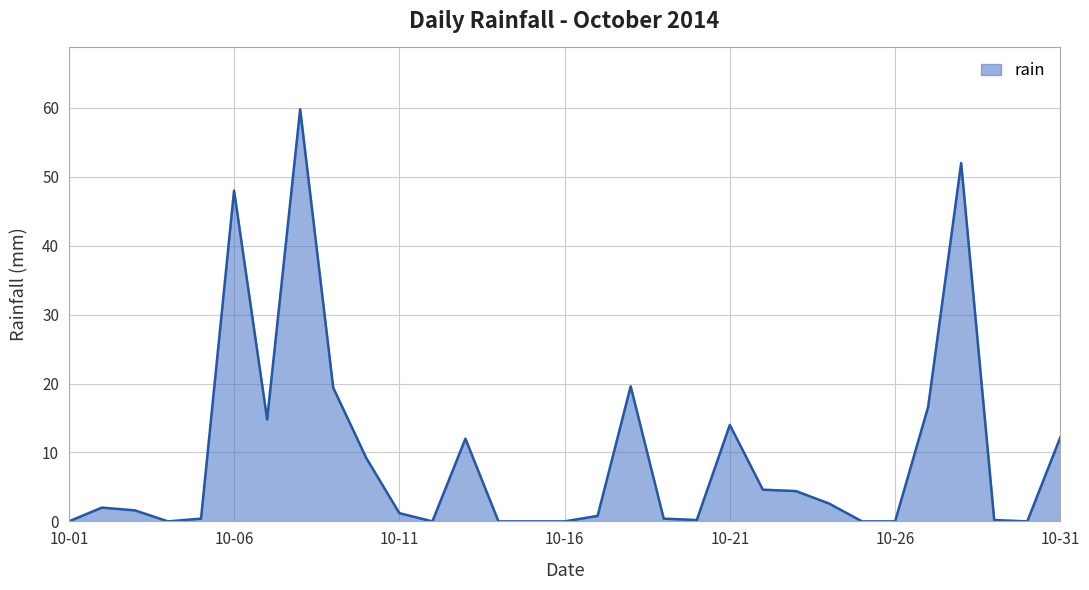

What is the difference between the maximum and minimum values?

59.8